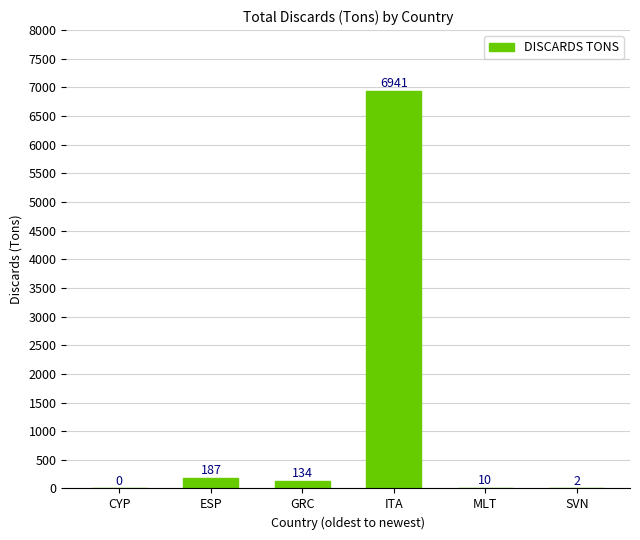

What is the sum of the values at GRC and ESP?

321.2